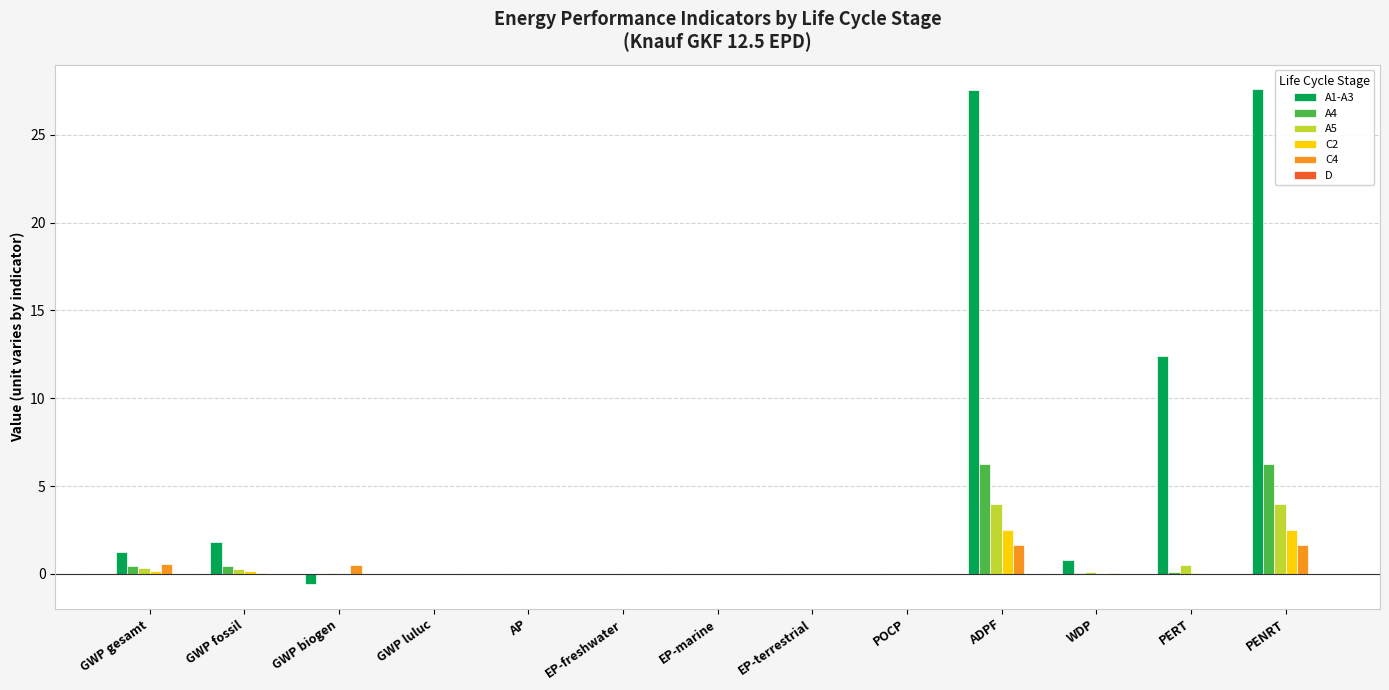

What is the sum of all C2 values?

5.4